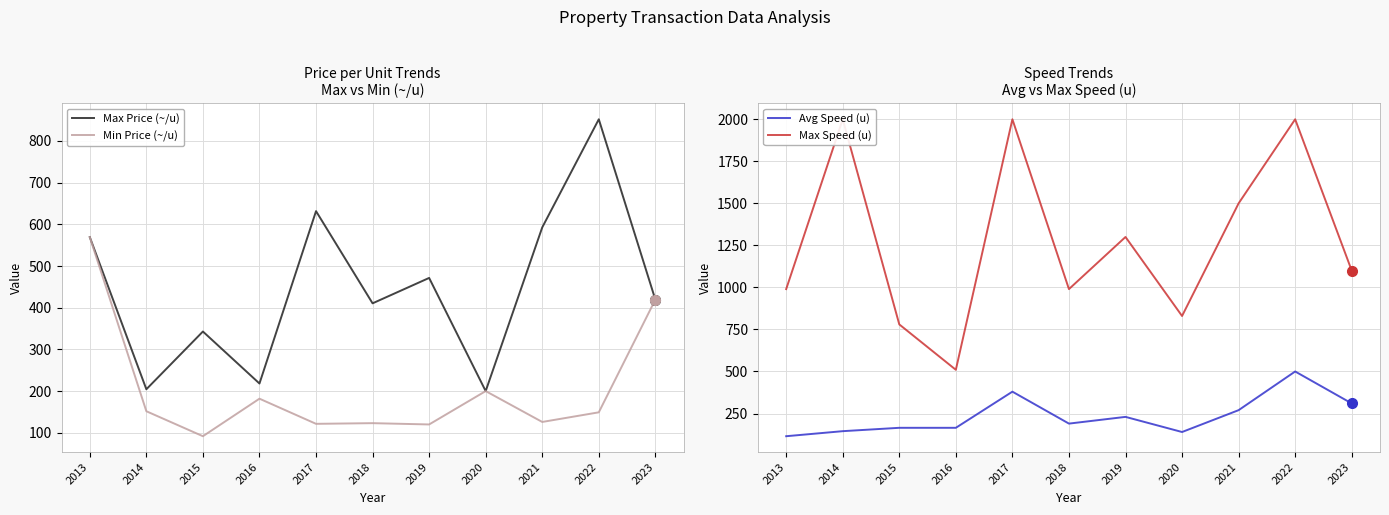

How many values in the Max Speed (u) series are below 1100?

5